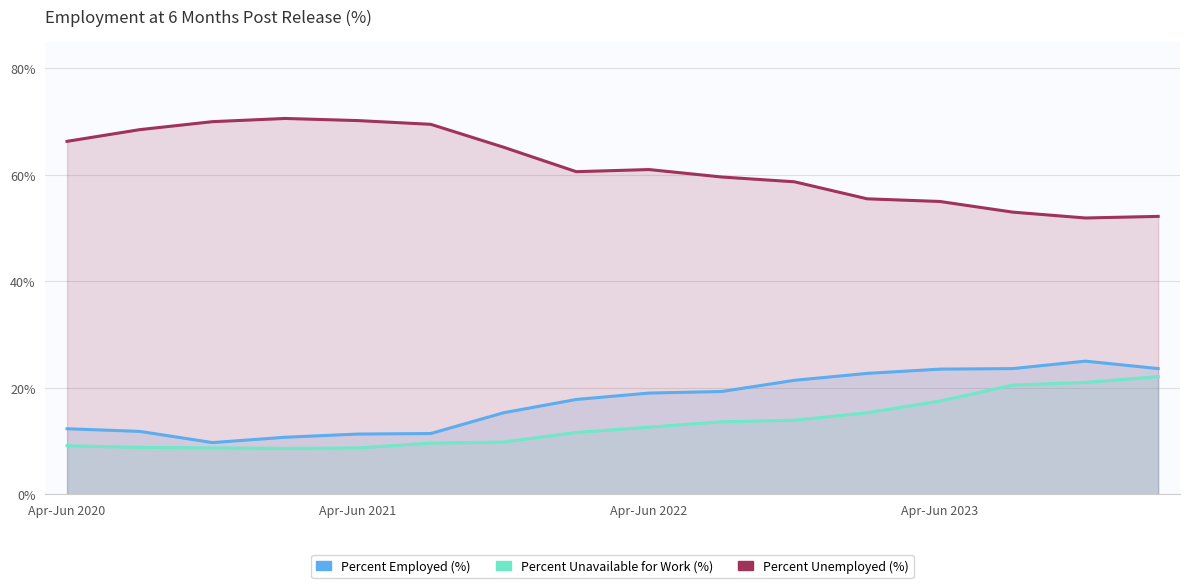

Between 4 and 6, which series saw the biggest shift?

Percent Unemployed (%)